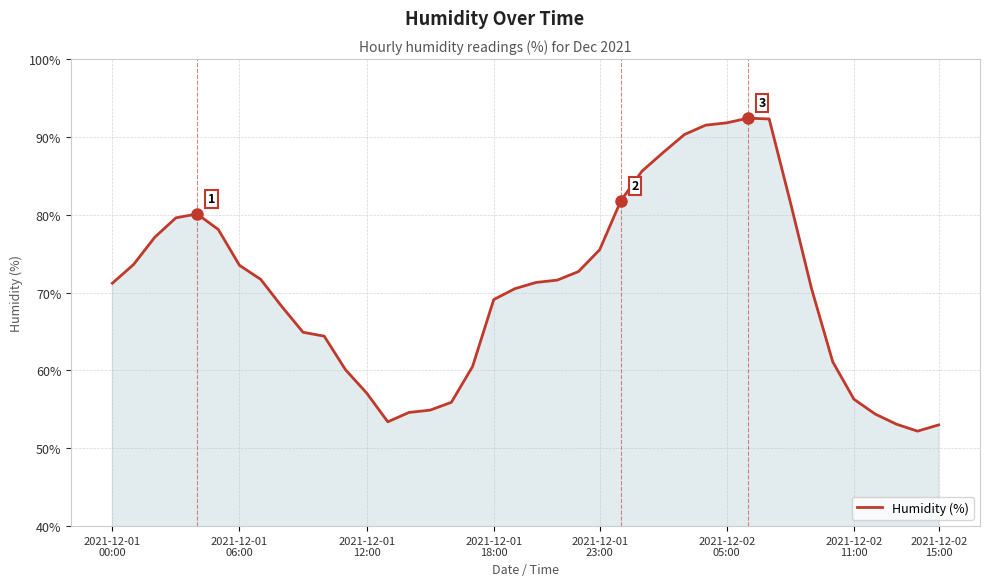

What is the maximum value shown in the chart?

92.4